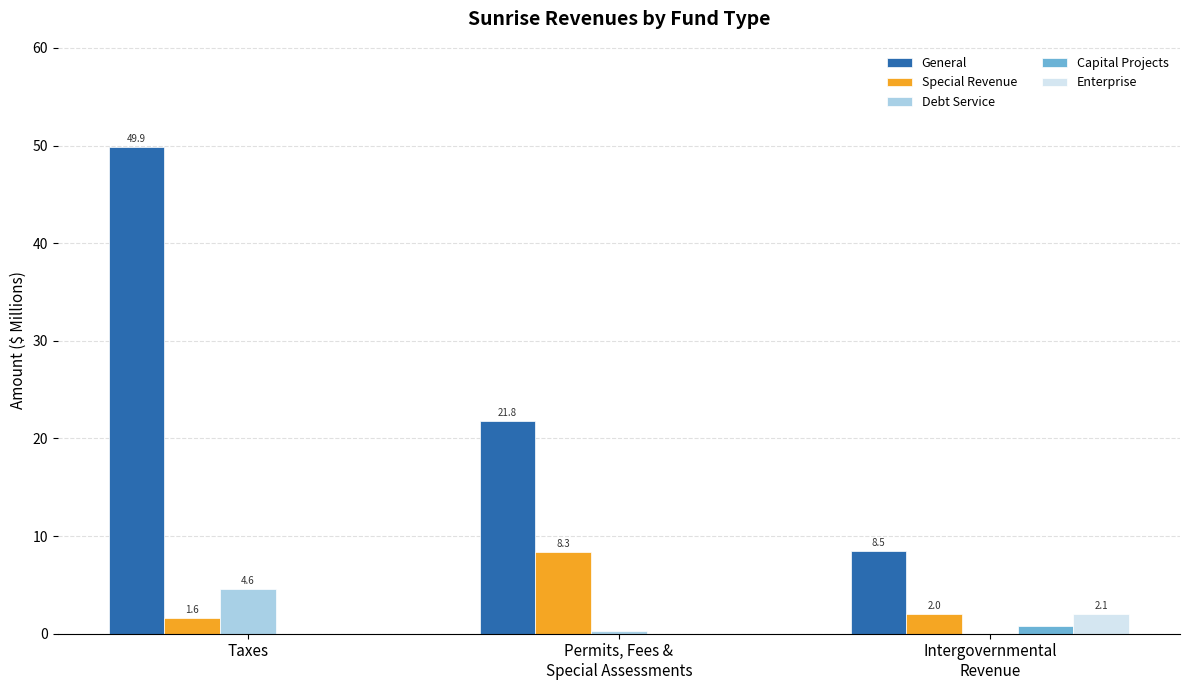

How many groups of bars are there?

3